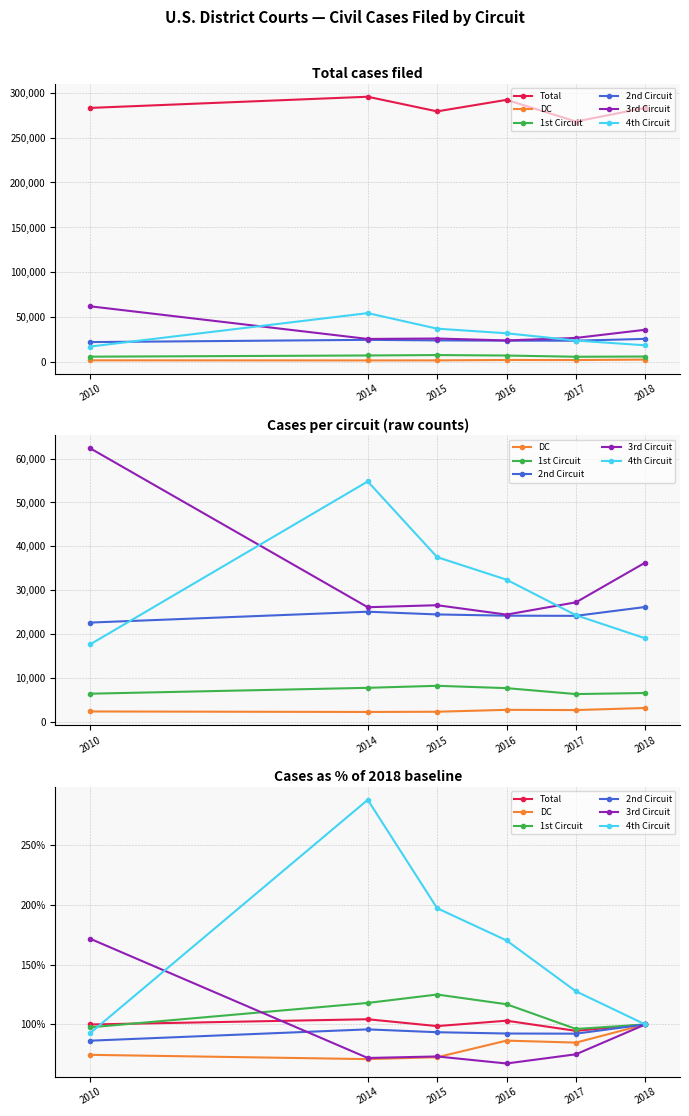

What is the minimum value shown in the chart?

67.3